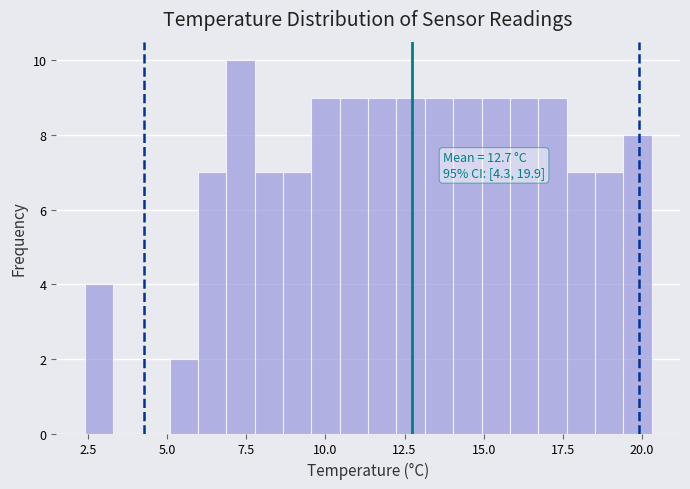

Read against the x-axis, roughly where is the centre of the tallest bar?

7.5